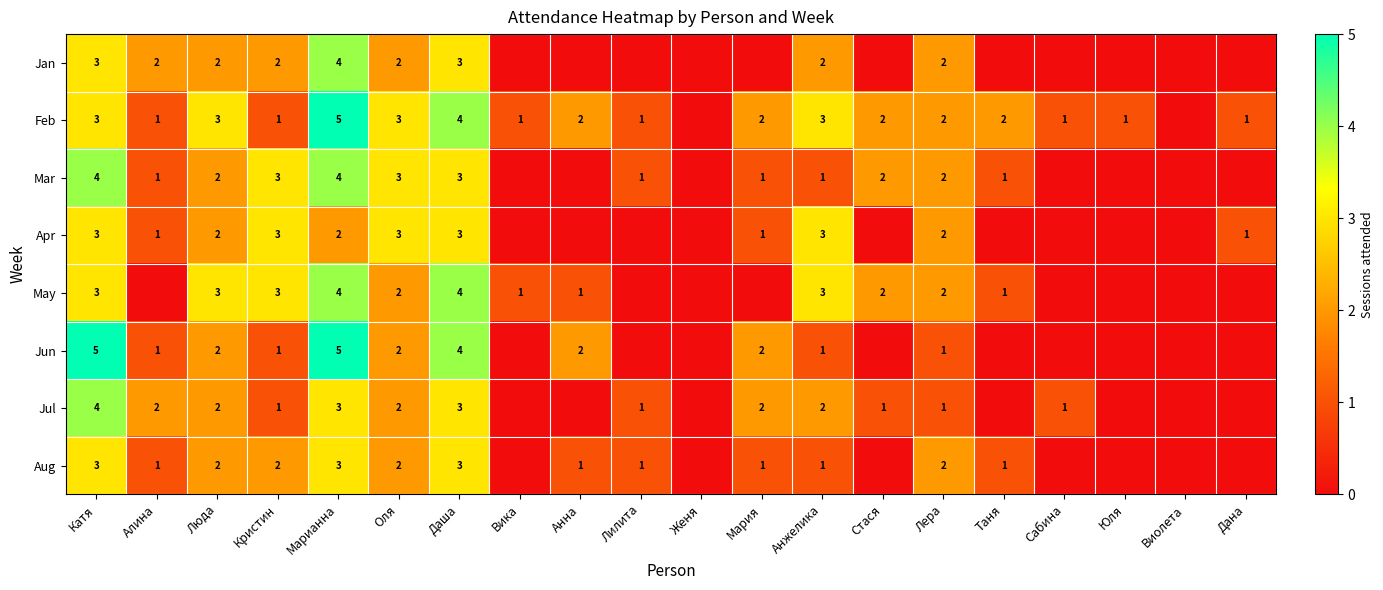

What is the total value across all series at Лера?

14